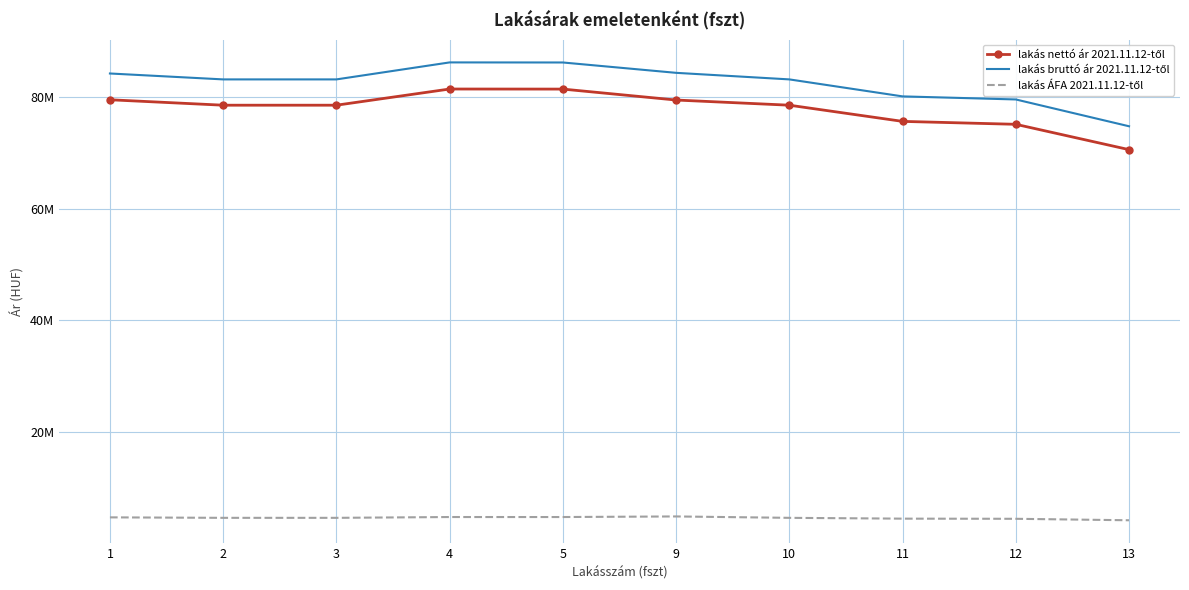

True or false: lakás bruttó ár 2021.11.12-től has a value of 132573626.7 at 1.

False